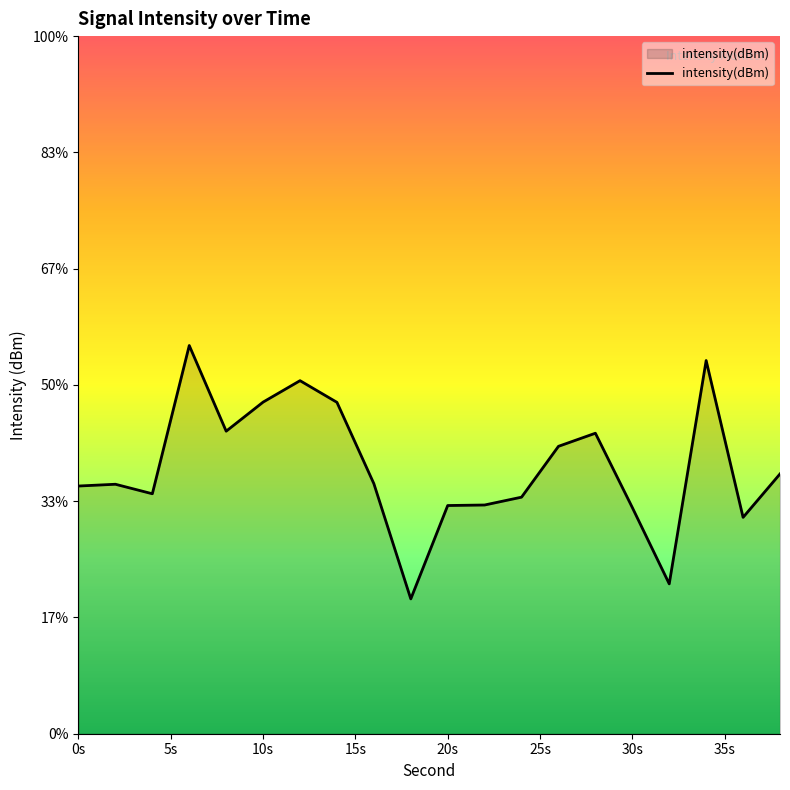

What is the average value?

-119.3